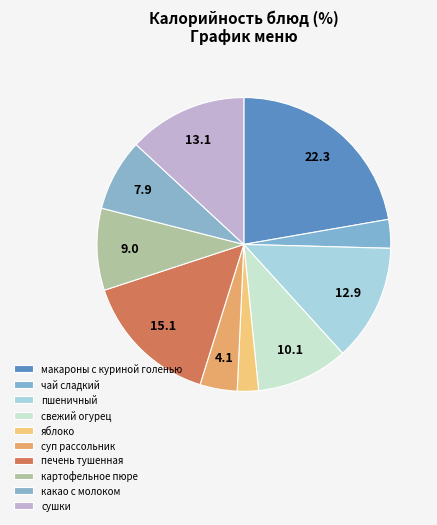

To the nearest percent, what is the difference between the largest and smallest slice percentages?

20%